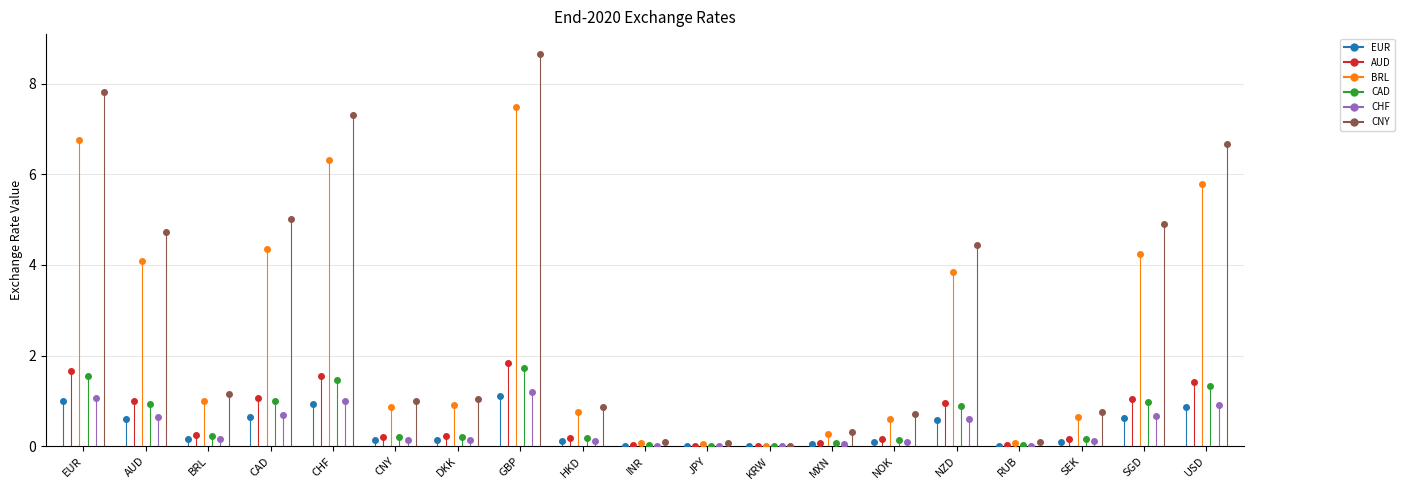

What are all the series names shown in the legend?

EUR, AUD, BRL, CAD, CHF, CNY